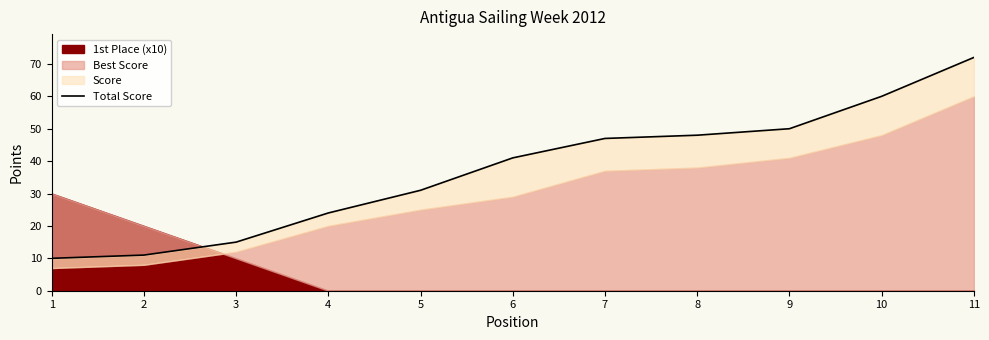

What is the maximum value shown in the chart?

72